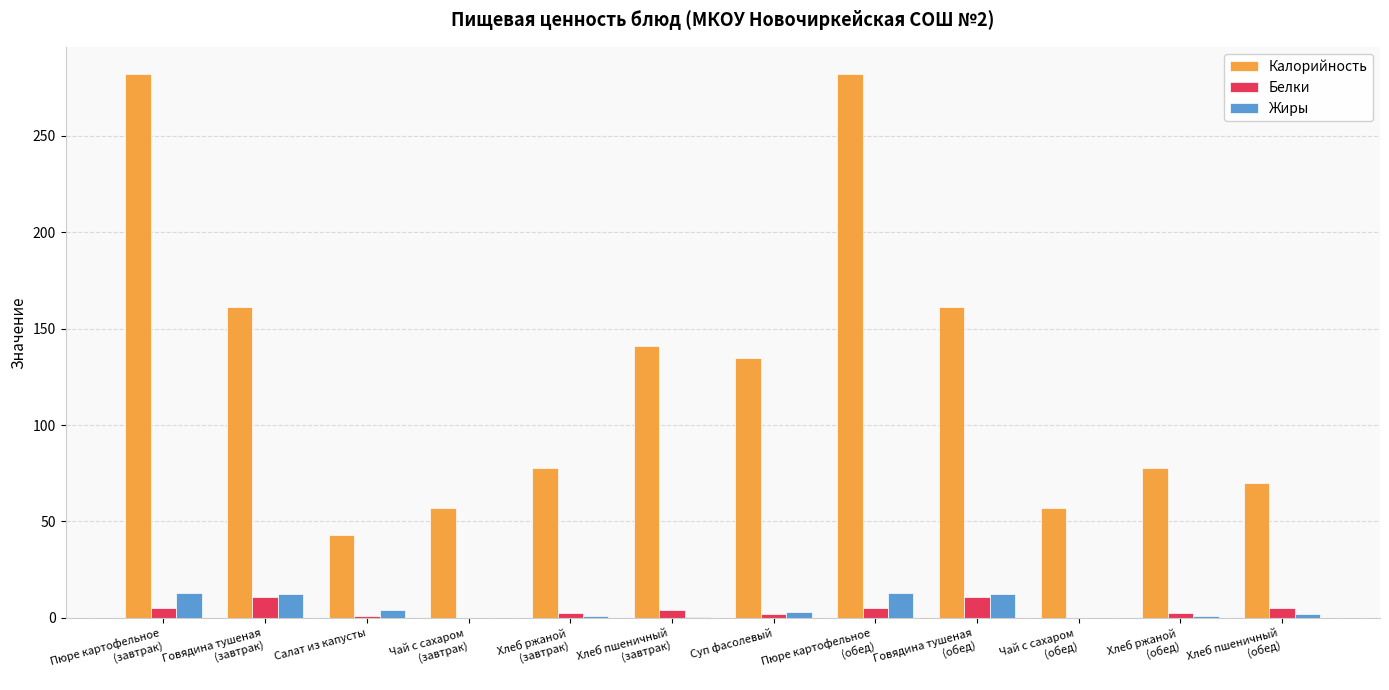

The Жиры series shows 13.0 at Пюре картофельное
(обед). True or false?

True